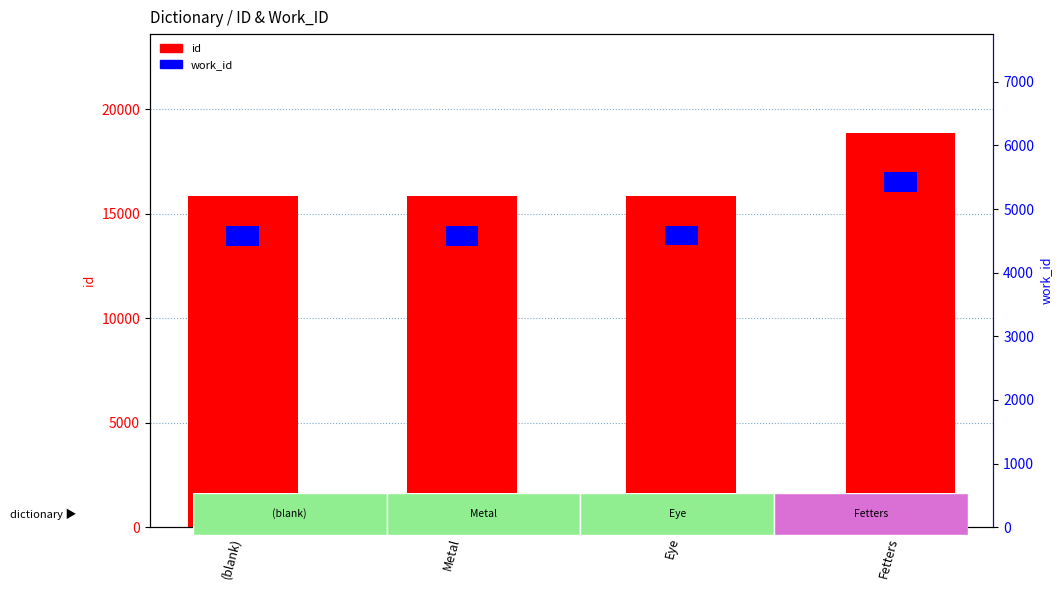

What is the minimum value shown in the chart?

944.0